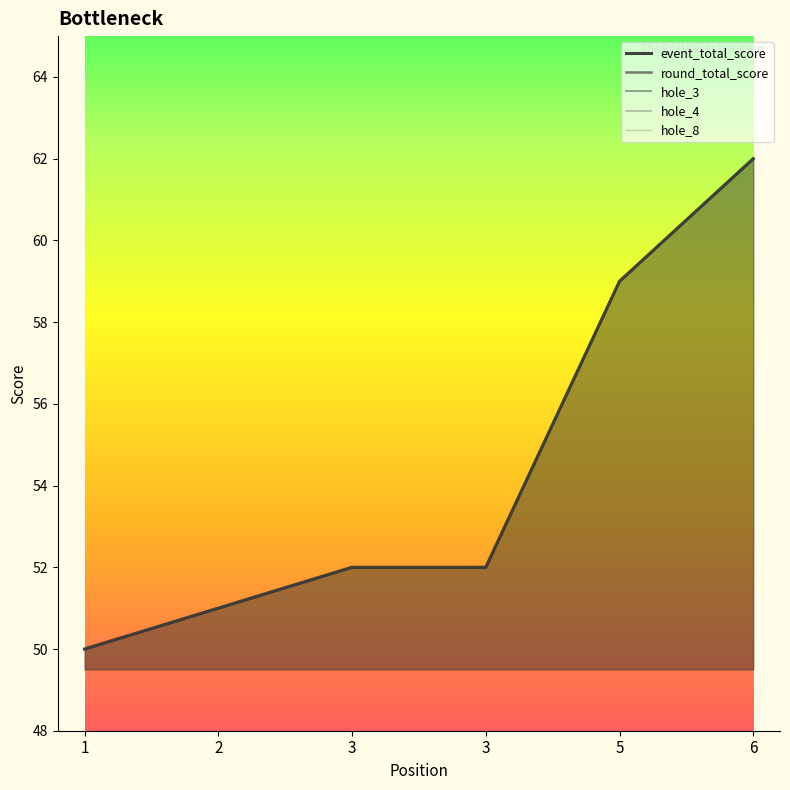

The value of round_total_score at 3 is 71. True or false?

False